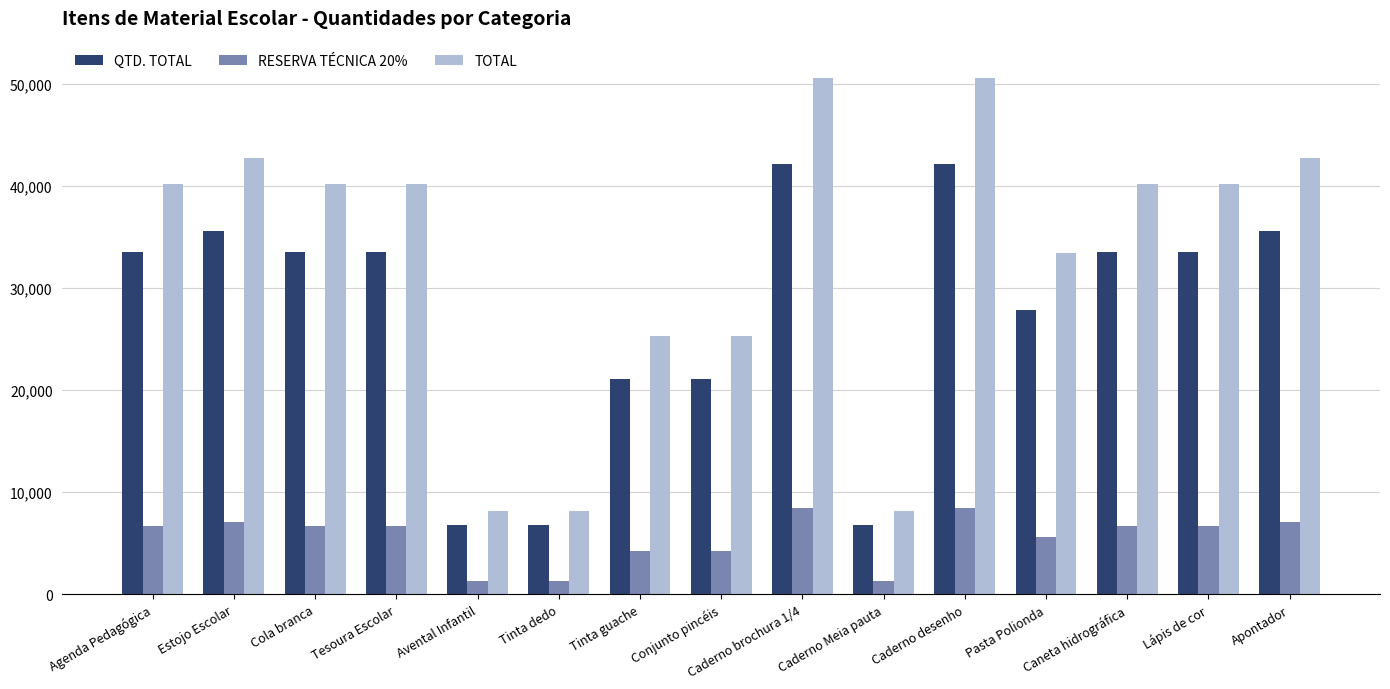

What is the maximum value shown in the chart?

50590